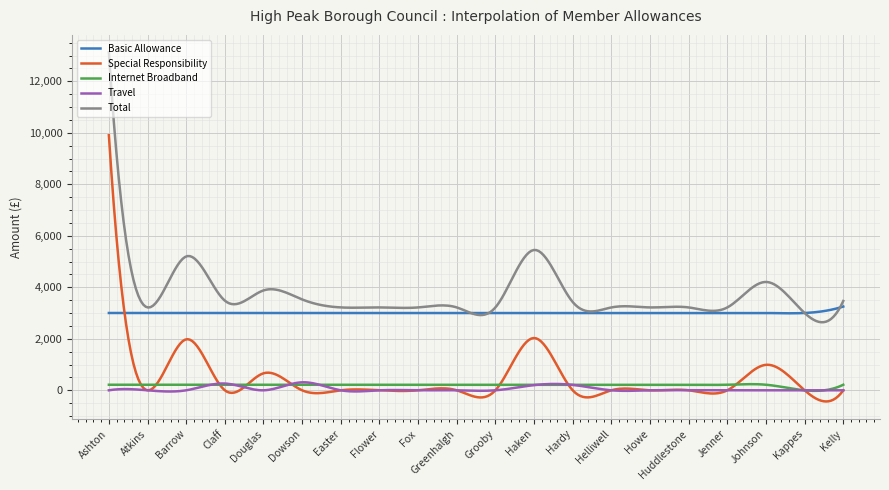

What are all the series names shown in the legend?

Basic Allowance, Special Responsibility, Internet Broadband, Travel, Total